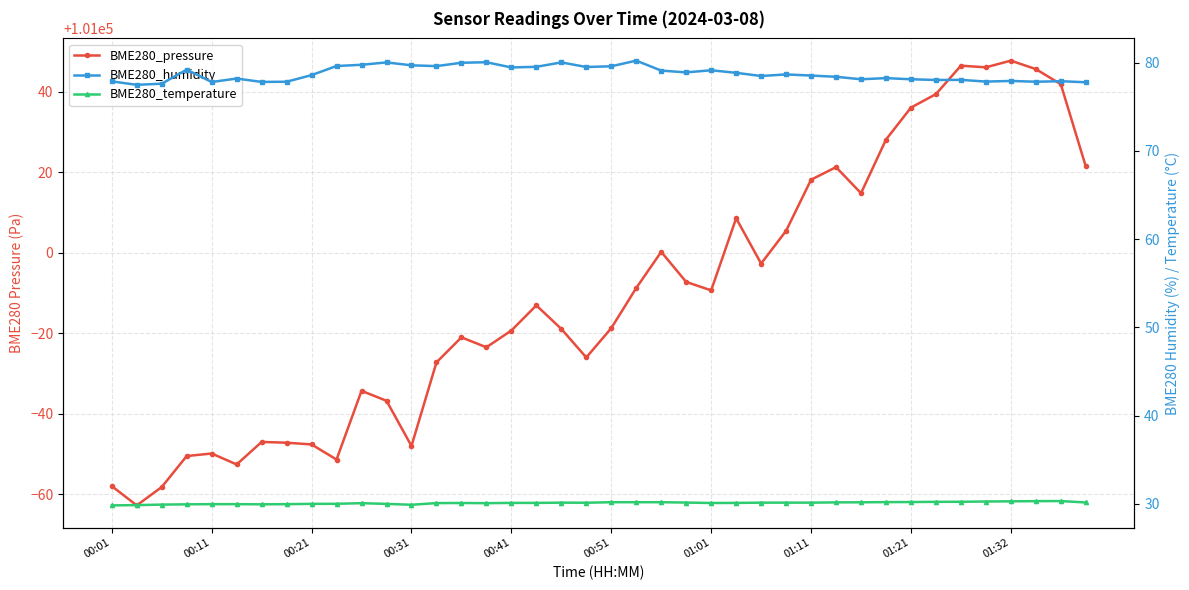

What is the sum of all BME280_temperature values?

1204.5